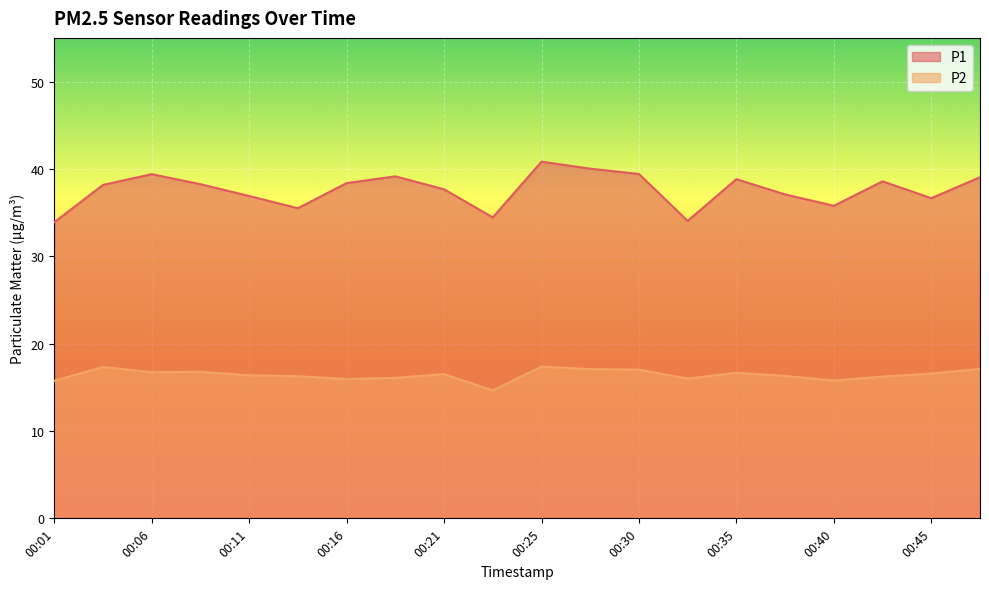

Is it true that P2 equals 25.7 at 00:37?

False